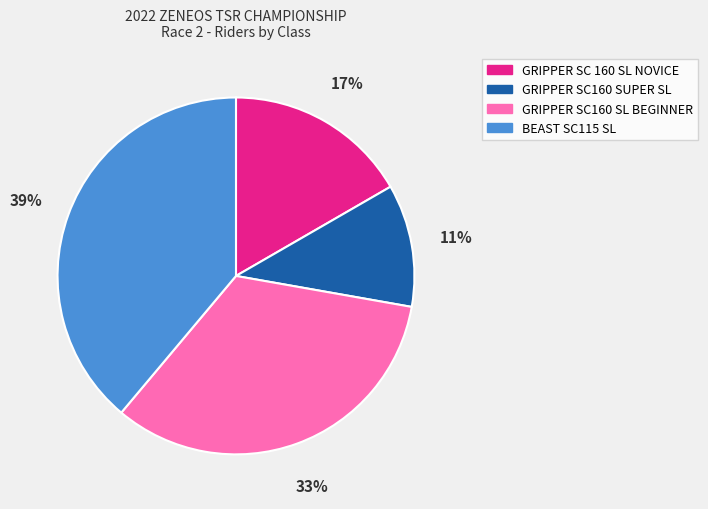

Rank the categories by value from highest to lowest.

BEAST SC115 SL, GRIPPER SC160 SL BEGINNER, GRIPPER SC 160 SL NOVICE, GRIPPER SC160 SUPER SL